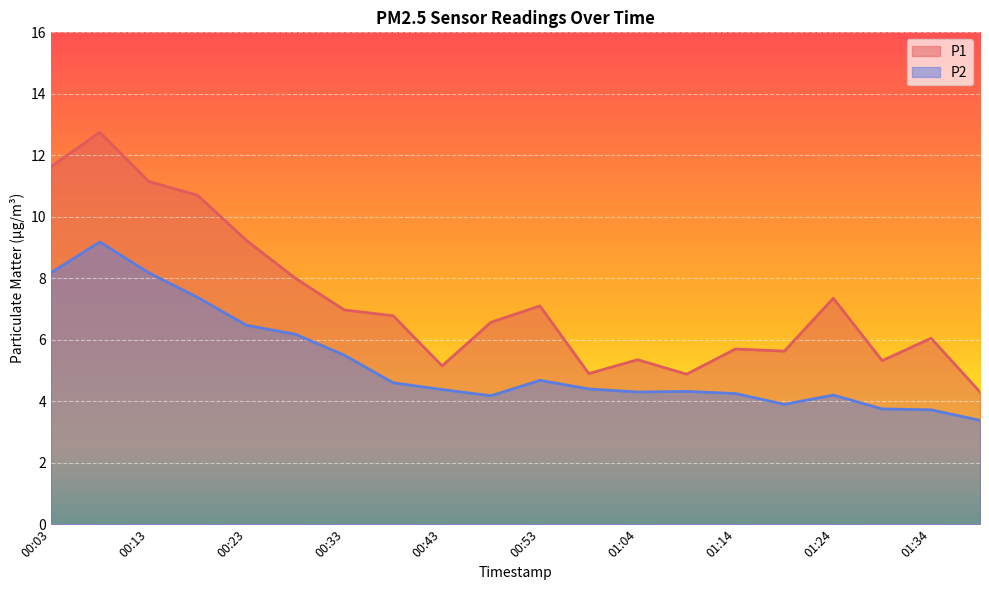

True or false: P1 and P2 intersect in this chart.

False